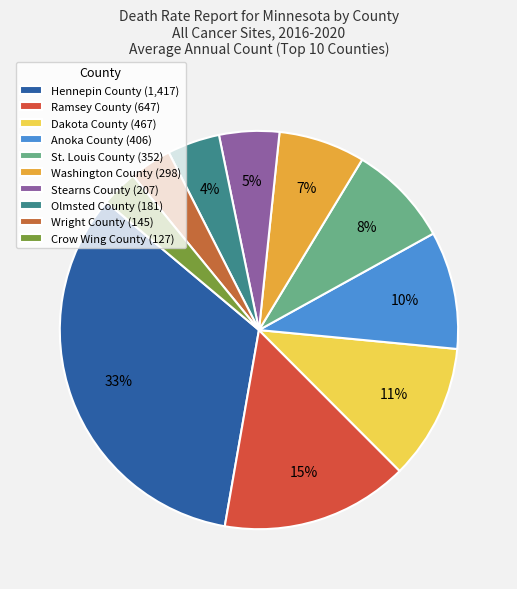

Does any single category account for the majority?

No